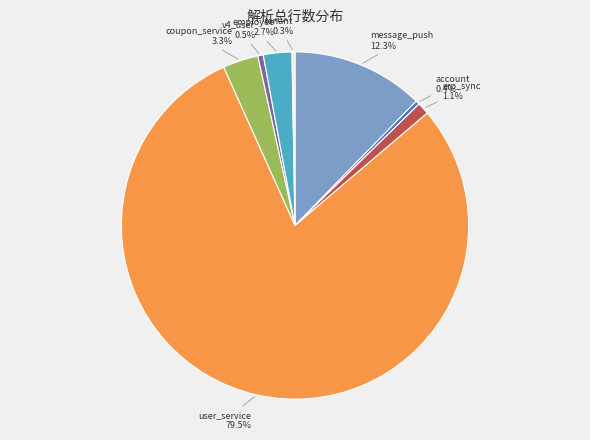

Is there any slice that represents more than half of the pie?

Yes